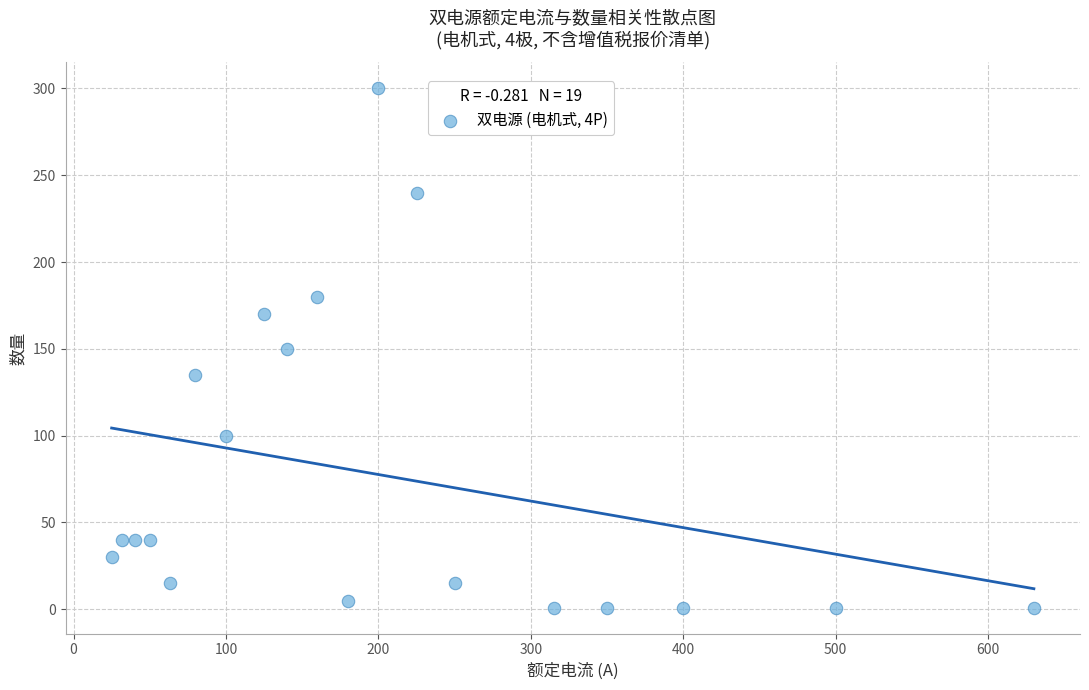

What is the range of Y values (max minus min)?

299